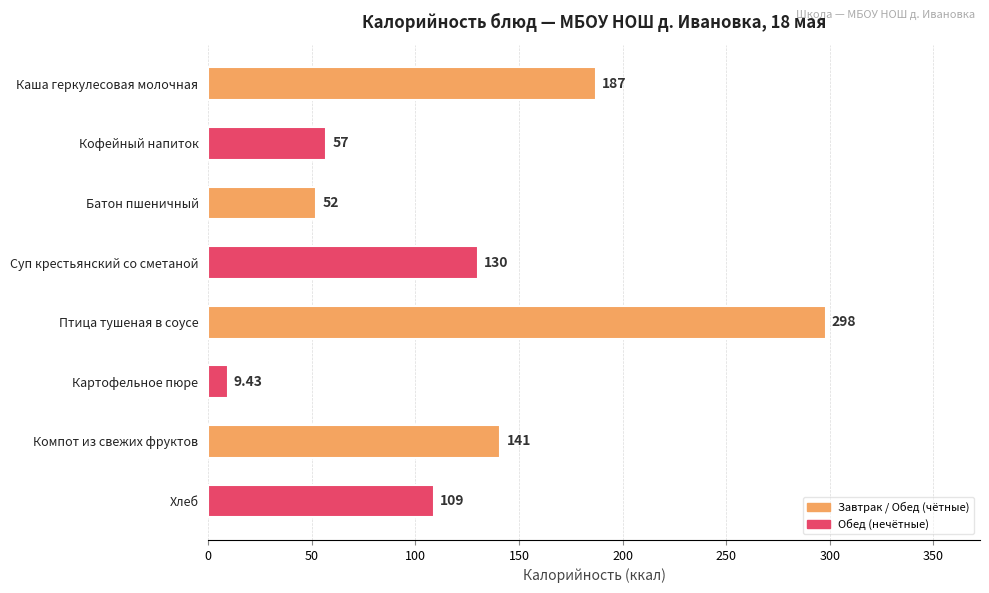

Does the chart contain any negative values?

No